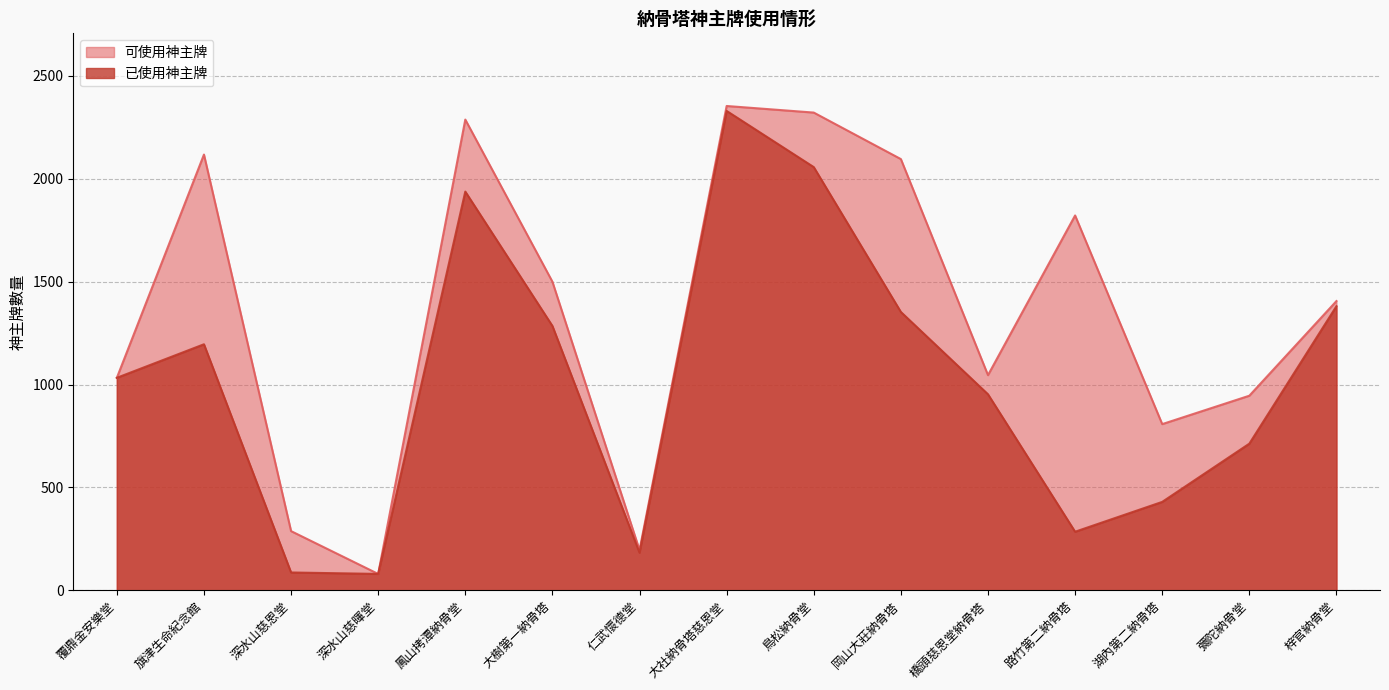

Where is the first local minimum for 可使用神主牌?

深水山慈暉堂